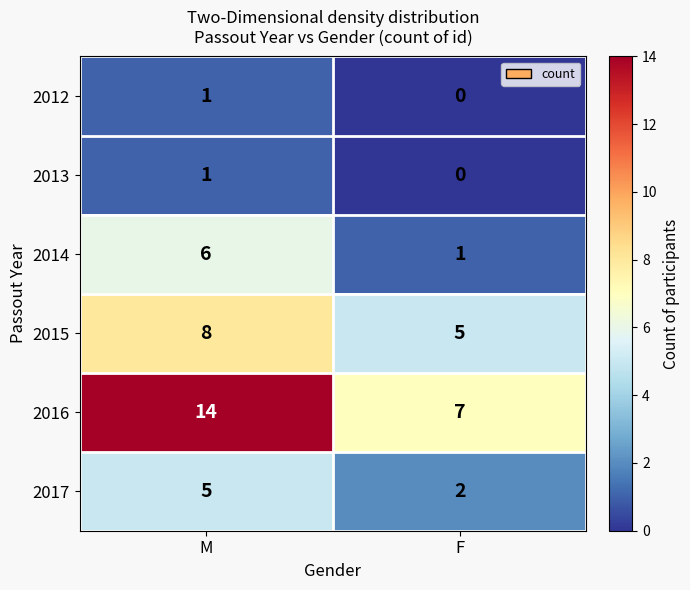

What is the total value across all series at M?

35